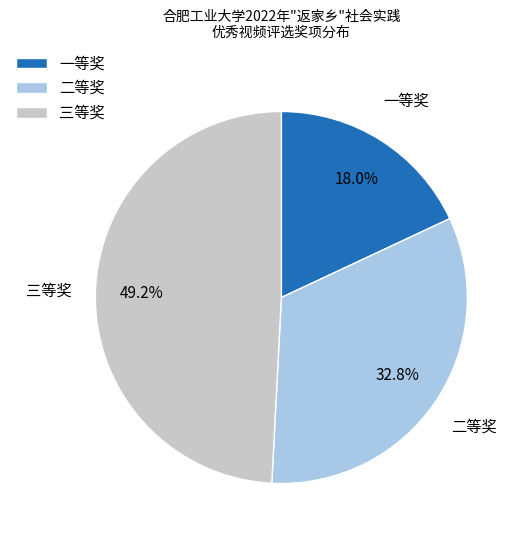

True or false: 一等奖 accounts for 18% of the total.

True